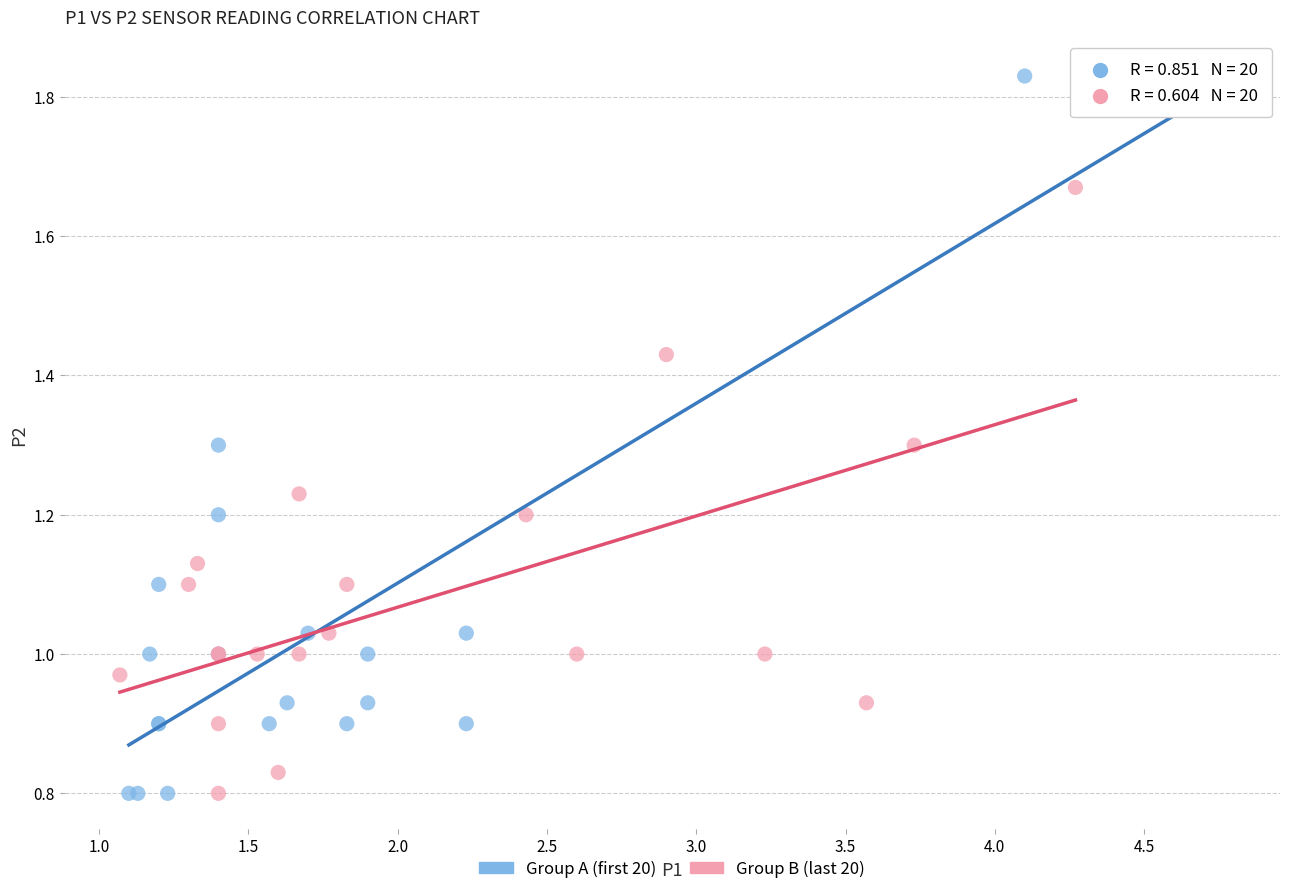

Which series reaches the maximum Y coordinate?

Group A (first 20)